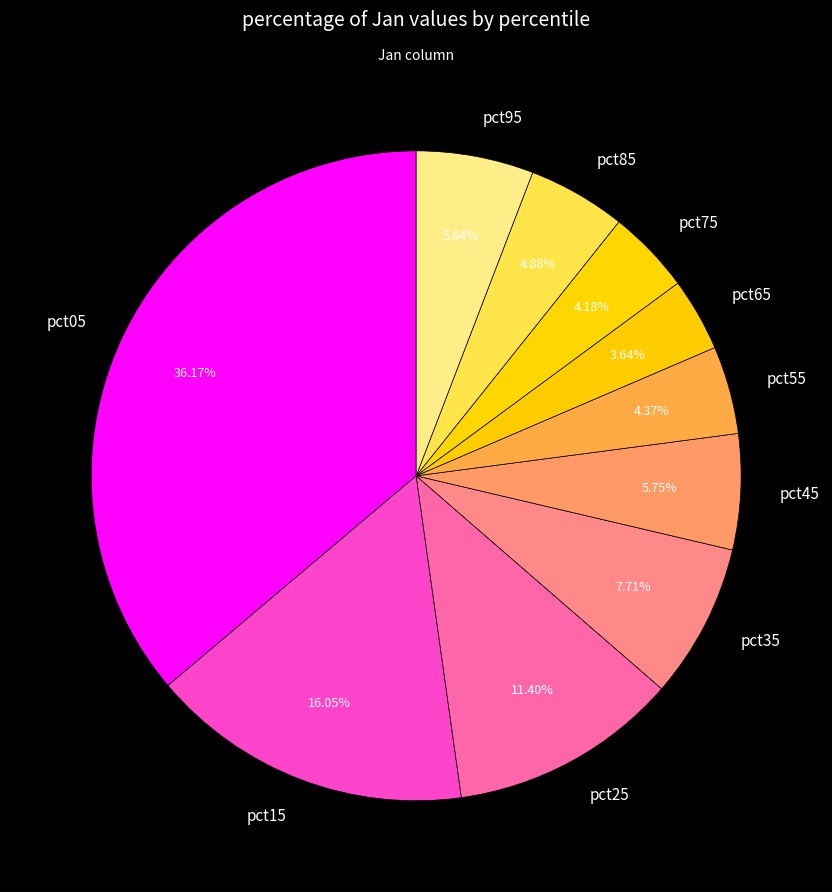

Which category has the biggest portion of the pie?

pct05